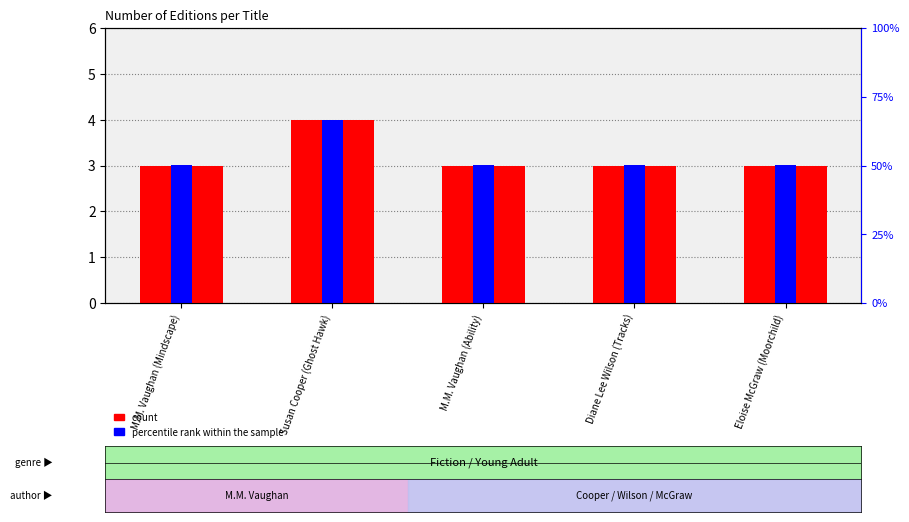

What is the sum of all values?

16